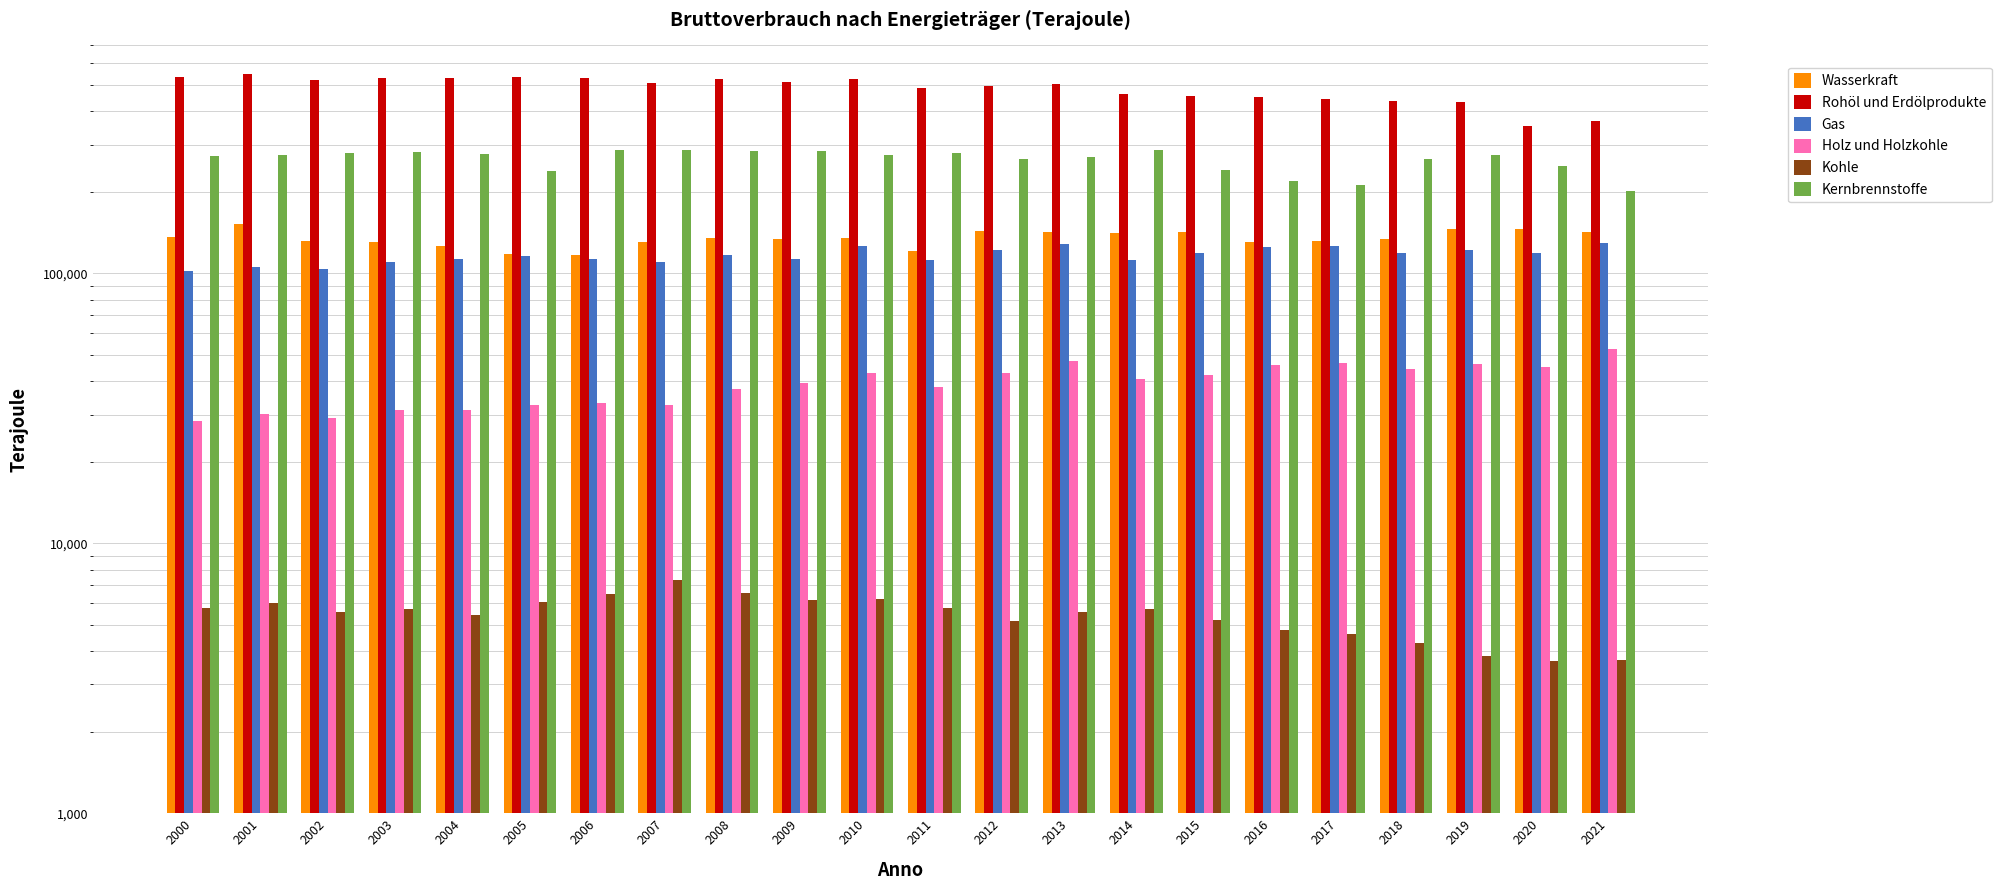

How many values in the Kernbrennstoffe series exceed 275780?

10